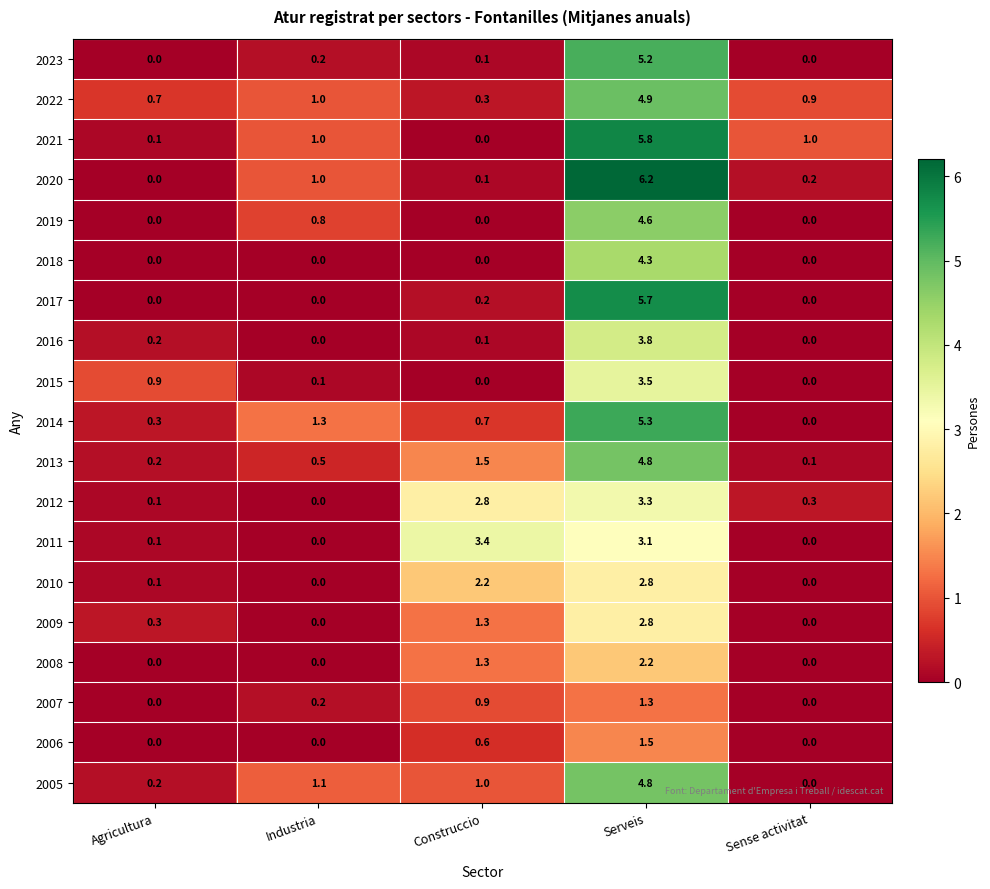

What is the difference between the second highest and second lowest values in the 2021 series?

0.9